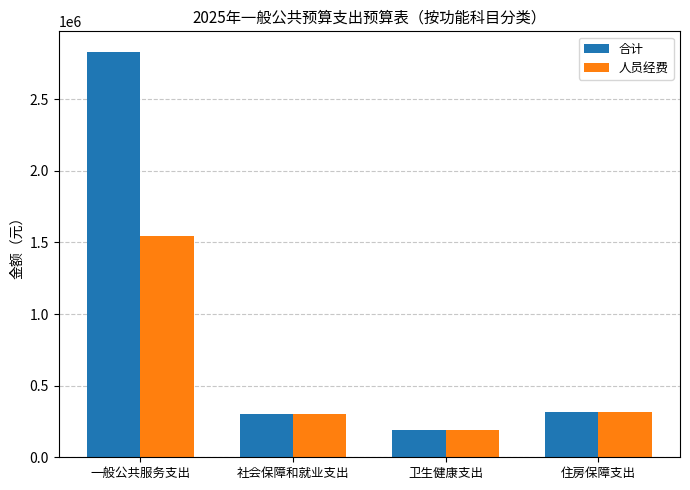

Is it true that 合计 equals 193033.6 at 卫生健康支出?

True